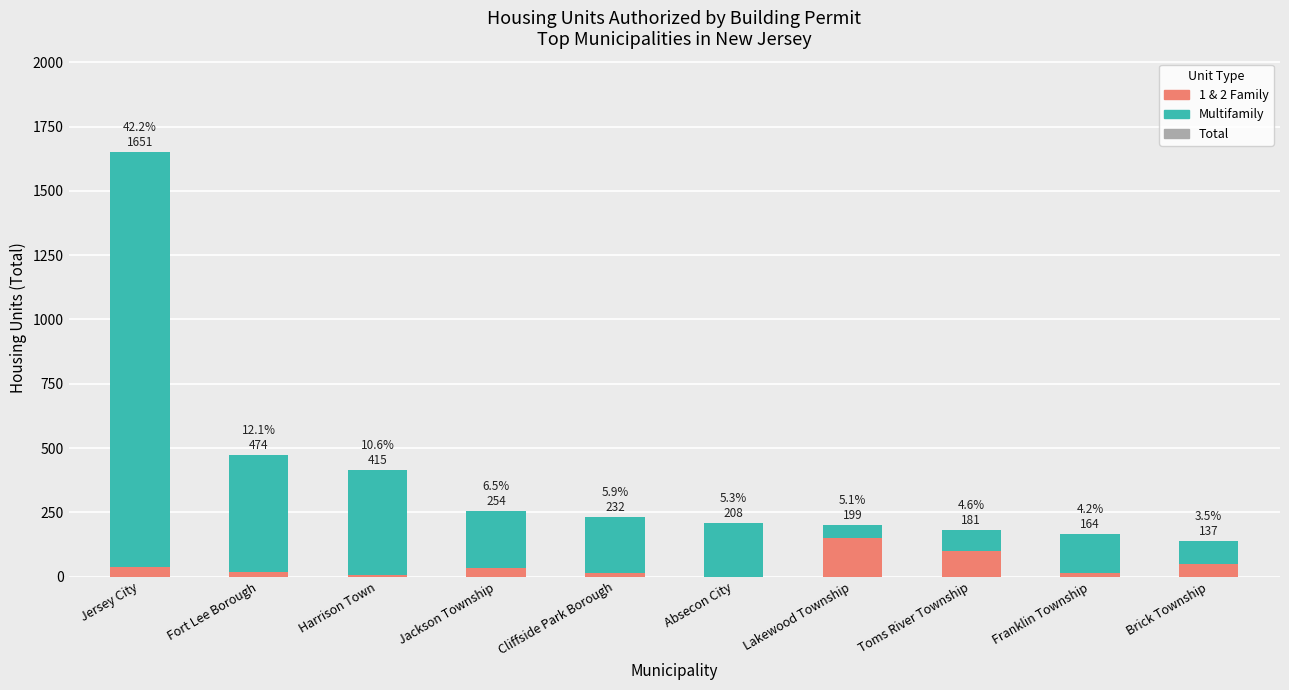

Which series changed the most between Cliffside Park Borough and Brick Township?

Multifamily